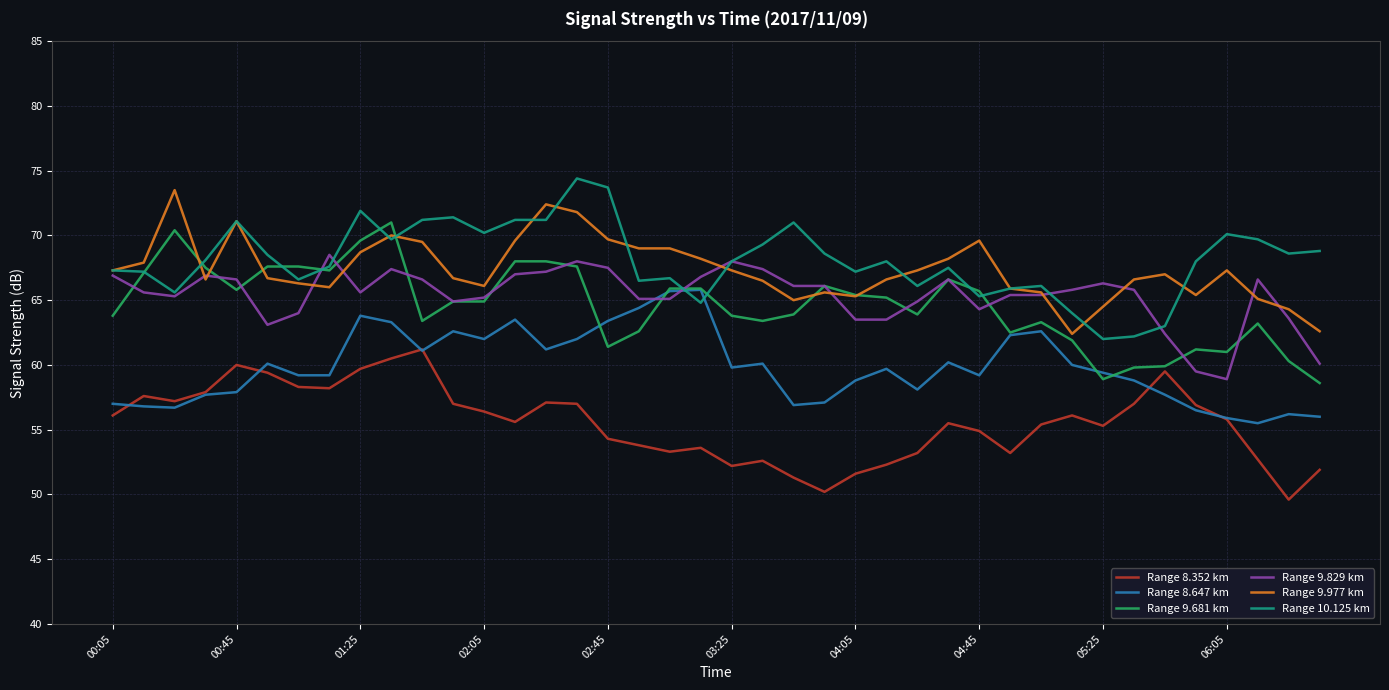

What is the maximum value for Range 9.829 km?

68.5